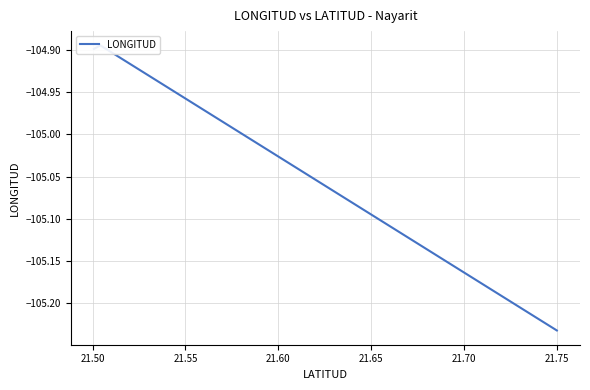

Reading left to right, list all the values displayed in this chart.

-104.9	-104.9	-105.2